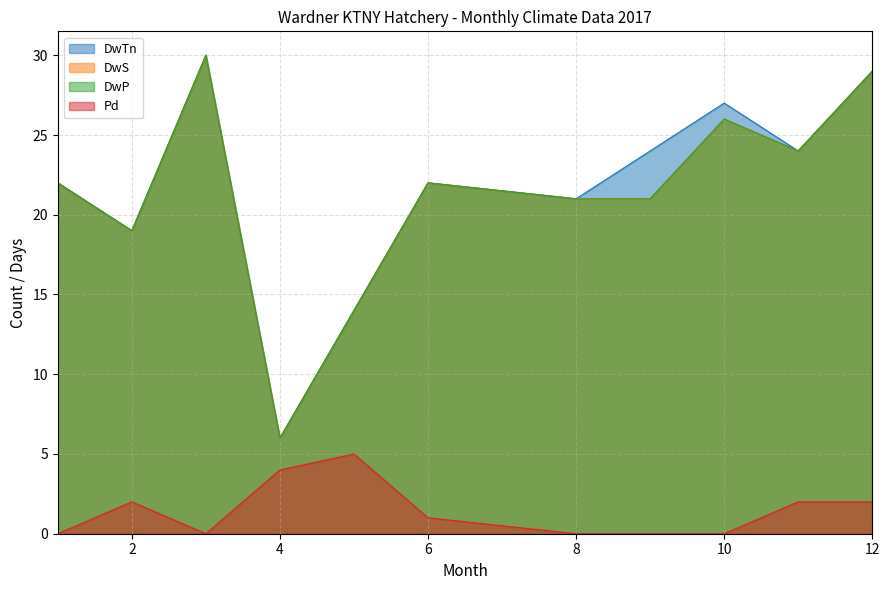

The DwS series shows 24 at 11. True or false?

True